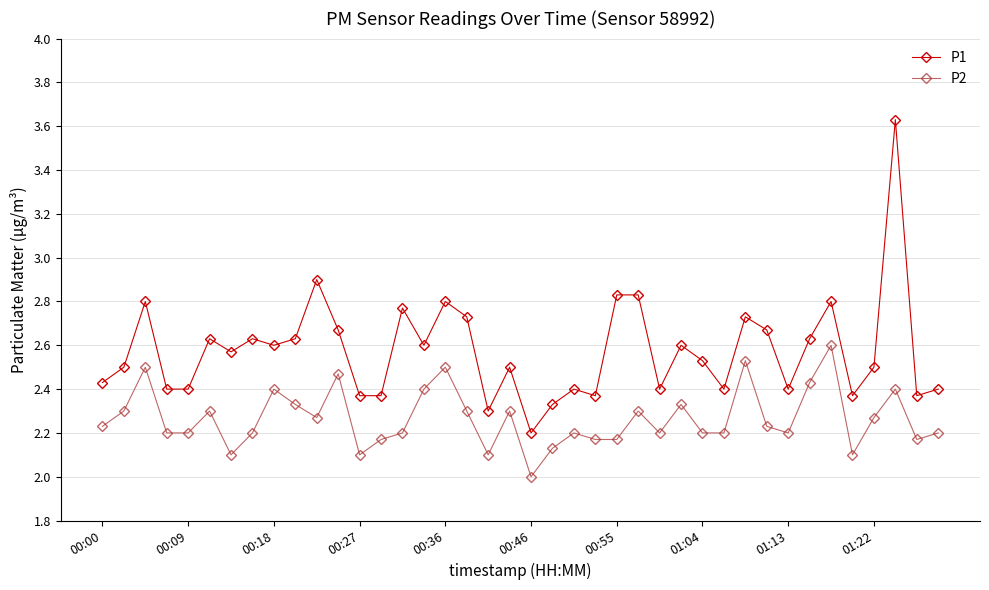

True or false: P1 has more than 2 interior local peaks.

True